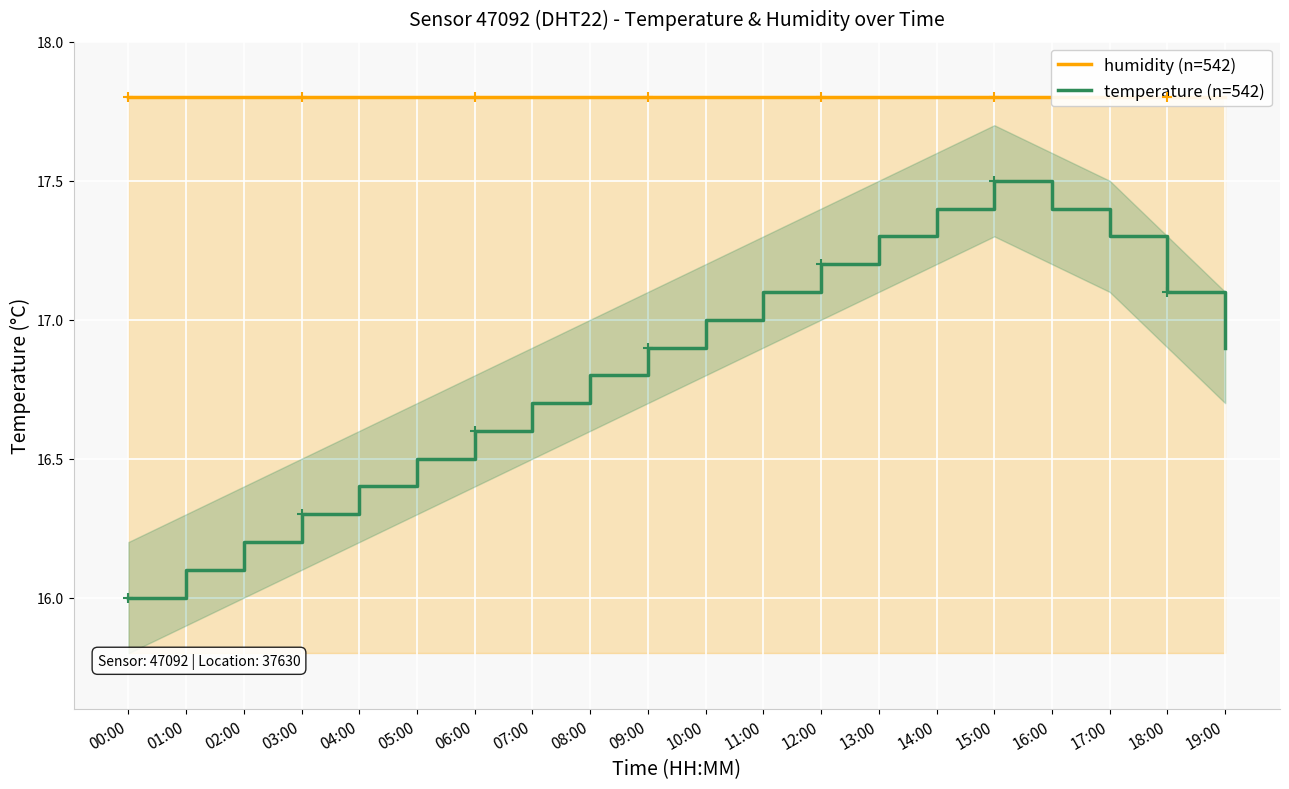

What is the value of the humidity (n=542) point at the 8th from the left?

17.8